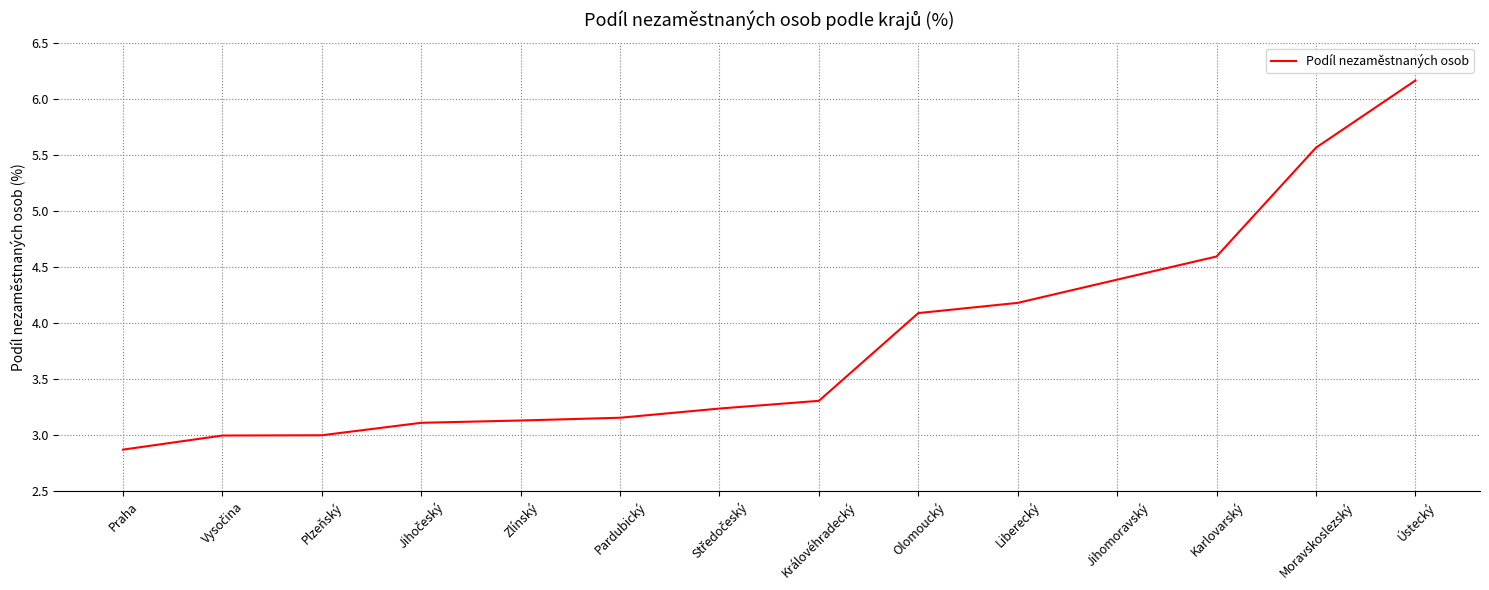

Where is the data nearest to the value 4?

Olomoucký